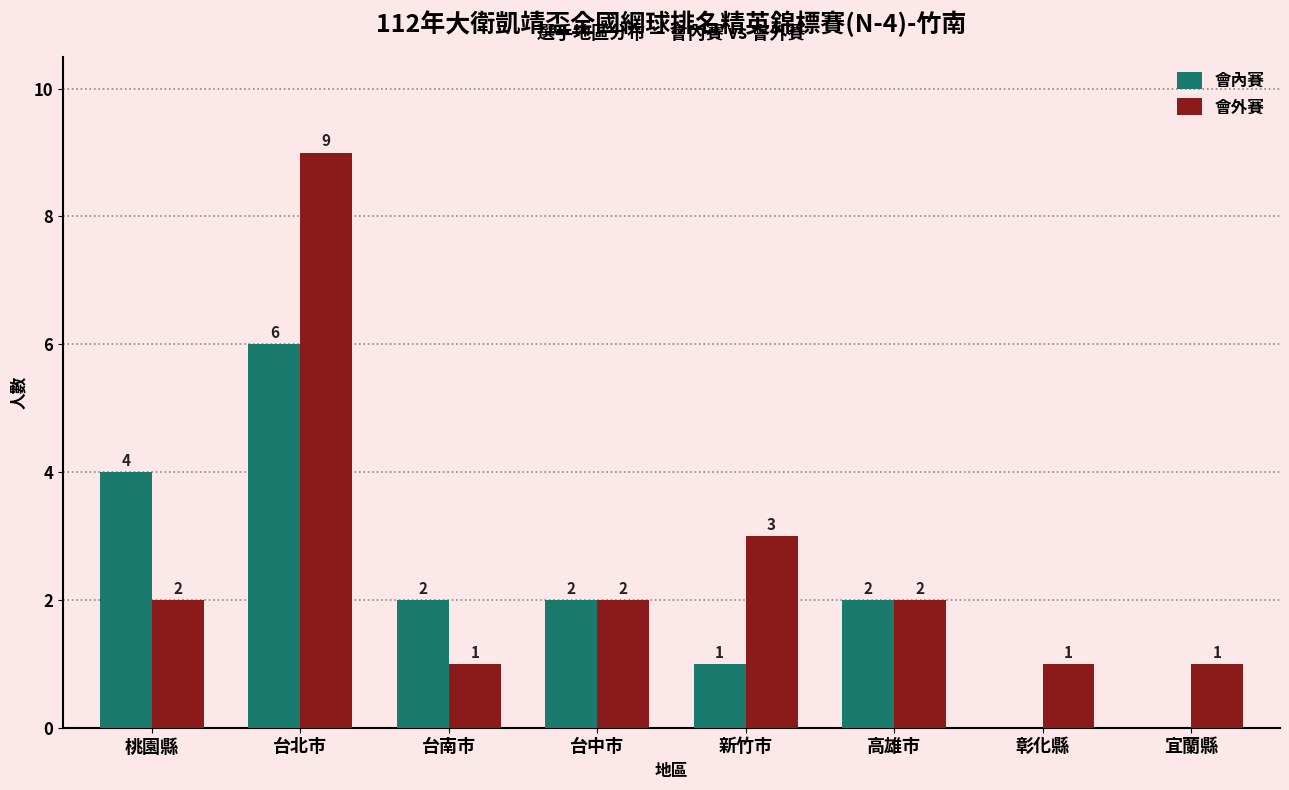

Reading left to right, list all the values displayed in this chart.

會內賽: 桃園縣=4	台北市=6	台南市=2	台中市=2	新竹市=1	高雄市=2	彰化縣=0	宜蘭縣=0
會外賽: 桃園縣=2	台北市=9	台南市=1	台中市=2	新竹市=3	高雄市=2	彰化縣=1	宜蘭縣=1